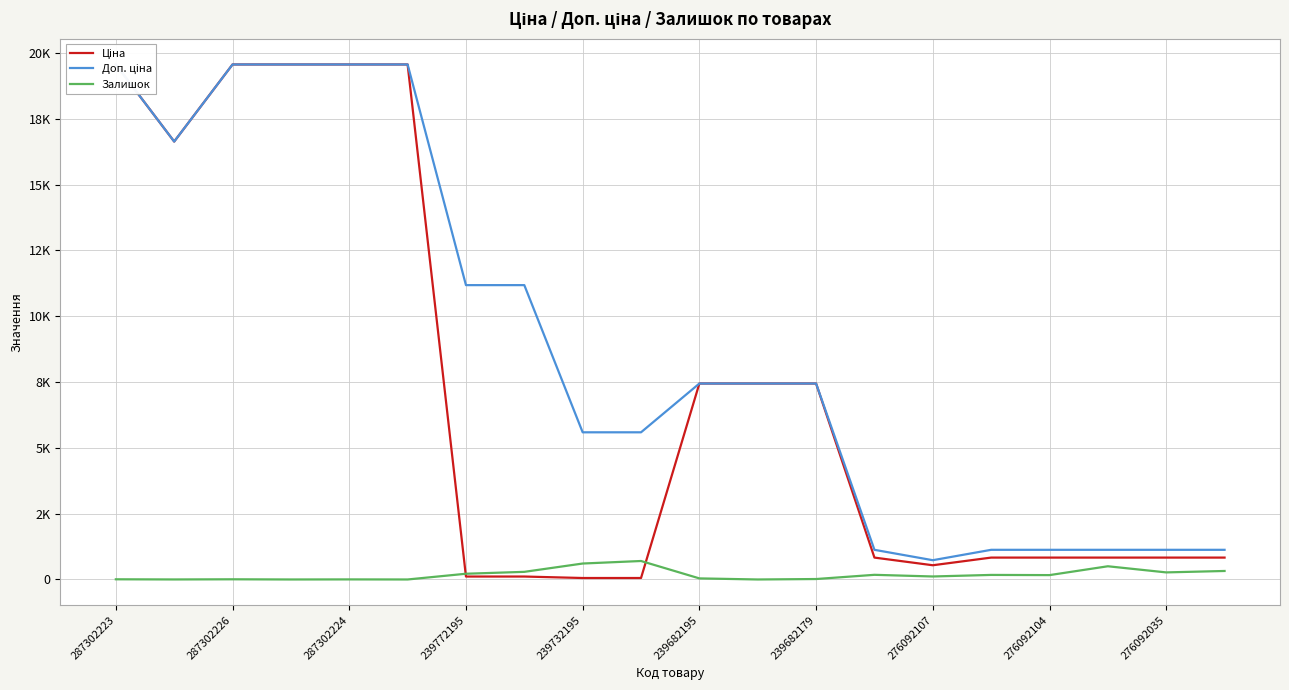

What is the sum of all Залишок values?

3616.0